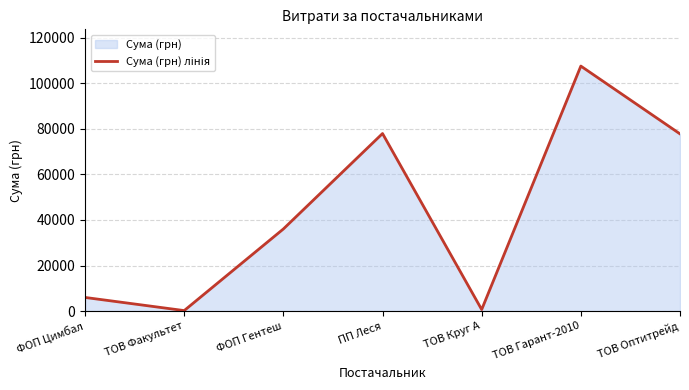

Does the chart display data point markers on the line(s)?

No